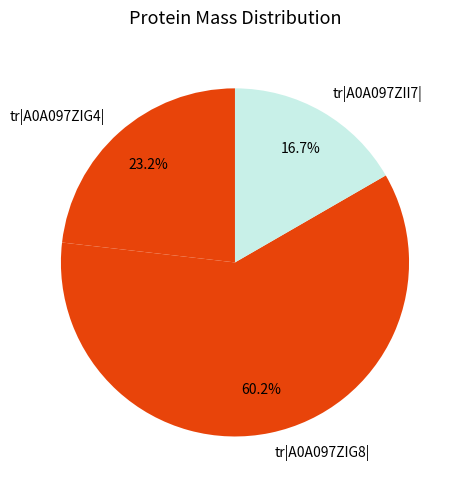

Rank the categories by value from highest to lowest.

tr|A0A097ZIG8|, tr|A0A097ZIG4|, tr|A0A097ZII7|